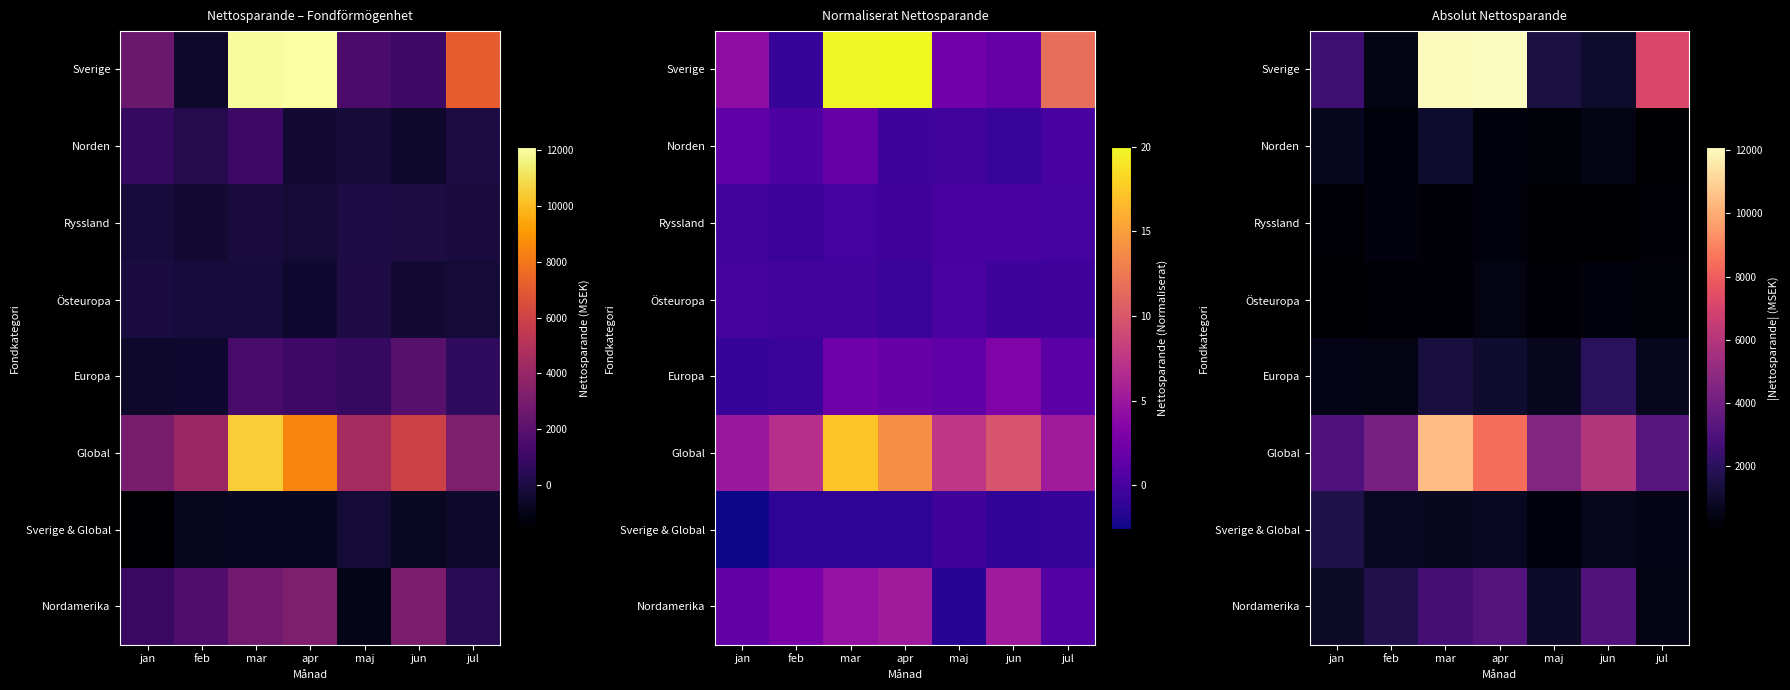

How many values in the Ryssland series are below 119?

3